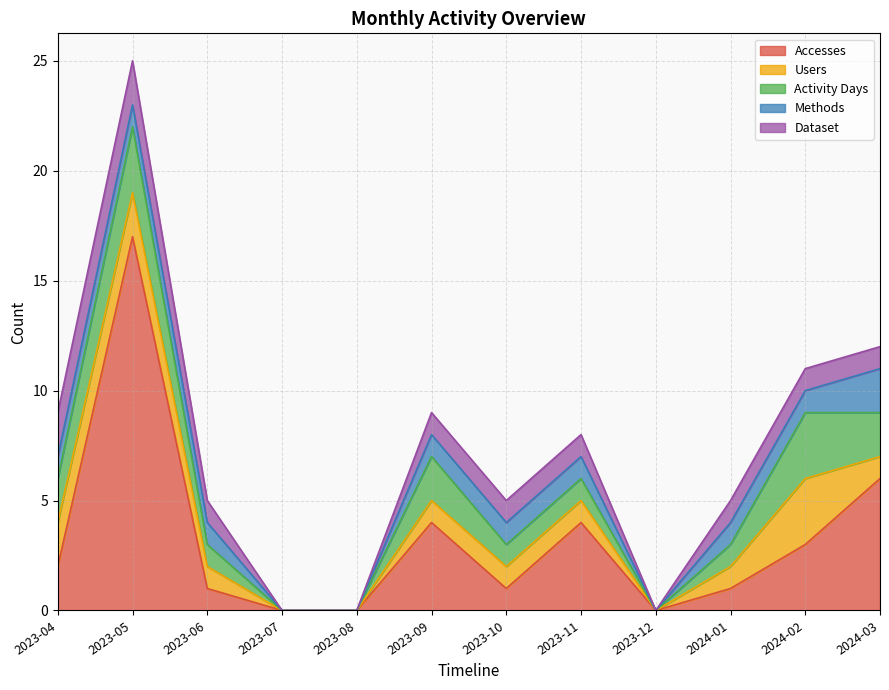

Reading left to right, transcribe all the data shown in this chart.

Accesses: 2023-04=2	2023-05=17	2023-06=1	2023-07=0	2023-08=0	2023-09=4	2023-10=1	2023-11=4	2023-12=0	2024-01=1	2024-02=3	2024-03=6
Users: 2023-04=2	2023-05=2	2023-06=1	2023-07=0	2023-08=0	2023-09=1	2023-10=1	2023-11=1	2023-12=0	2024-01=1	2024-02=3	2024-03=1
Activity Days: 2023-04=2	2023-05=3	2023-06=1	2023-07=0	2023-08=0	2023-09=2	2023-10=1	2023-11=1	2023-12=0	2024-01=1	2024-02=3	2024-03=2
Methods: 2023-04=1	2023-05=1	2023-06=1	2023-07=0	2023-08=0	2023-09=1	2023-10=1	2023-11=1	2023-12=0	2024-01=1	2024-02=1	2024-03=2
Dataset: 2023-04=2	2023-05=2	2023-06=1	2023-07=0	2023-08=0	2023-09=1	2023-10=1	2023-11=1	2023-12=0	2024-01=1	2024-02=1	2024-03=1